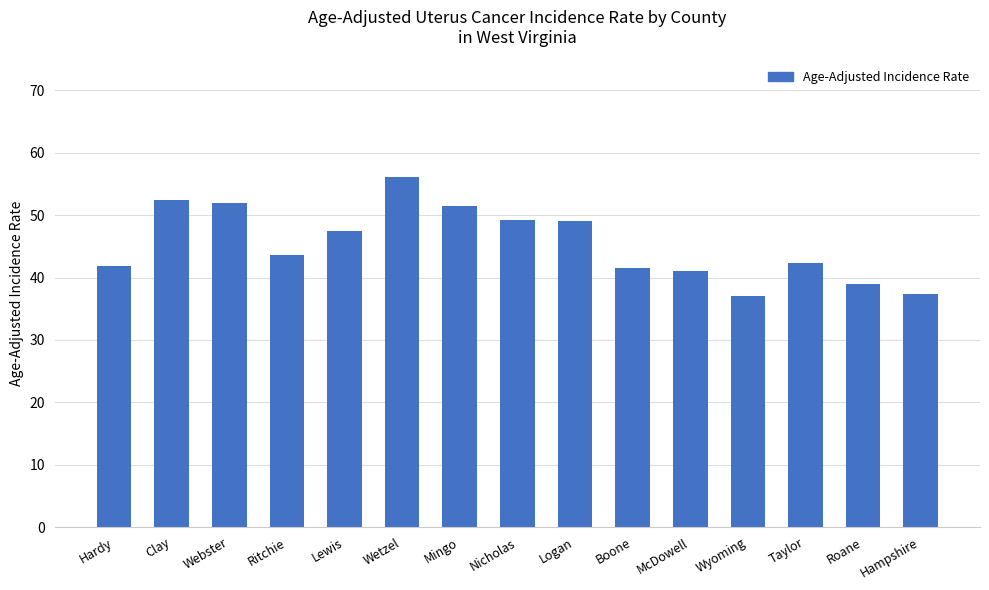

Which label corresponds to the largest value in the chart?

Wetzel